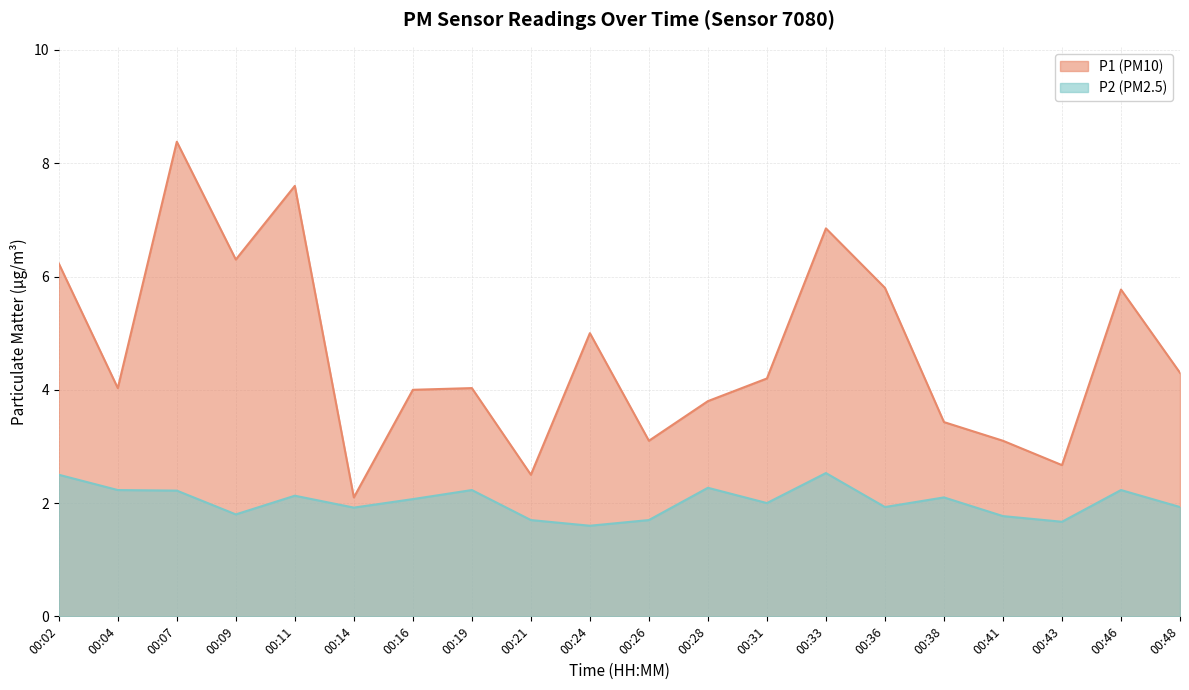

Which label corresponds to the smallest value in the chart?

00:24